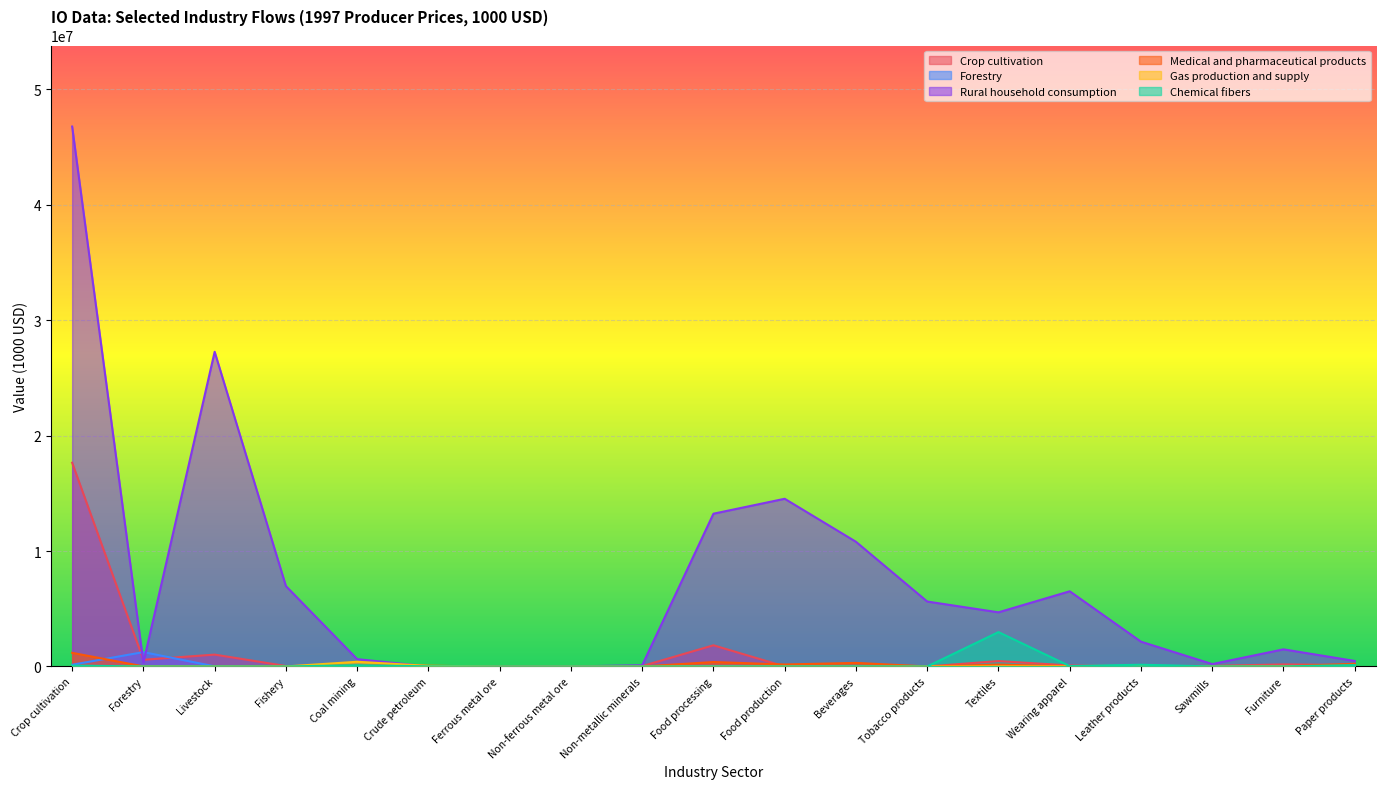

At which category does Medical and pharmaceutical products reach its first local peak?

Coal mining